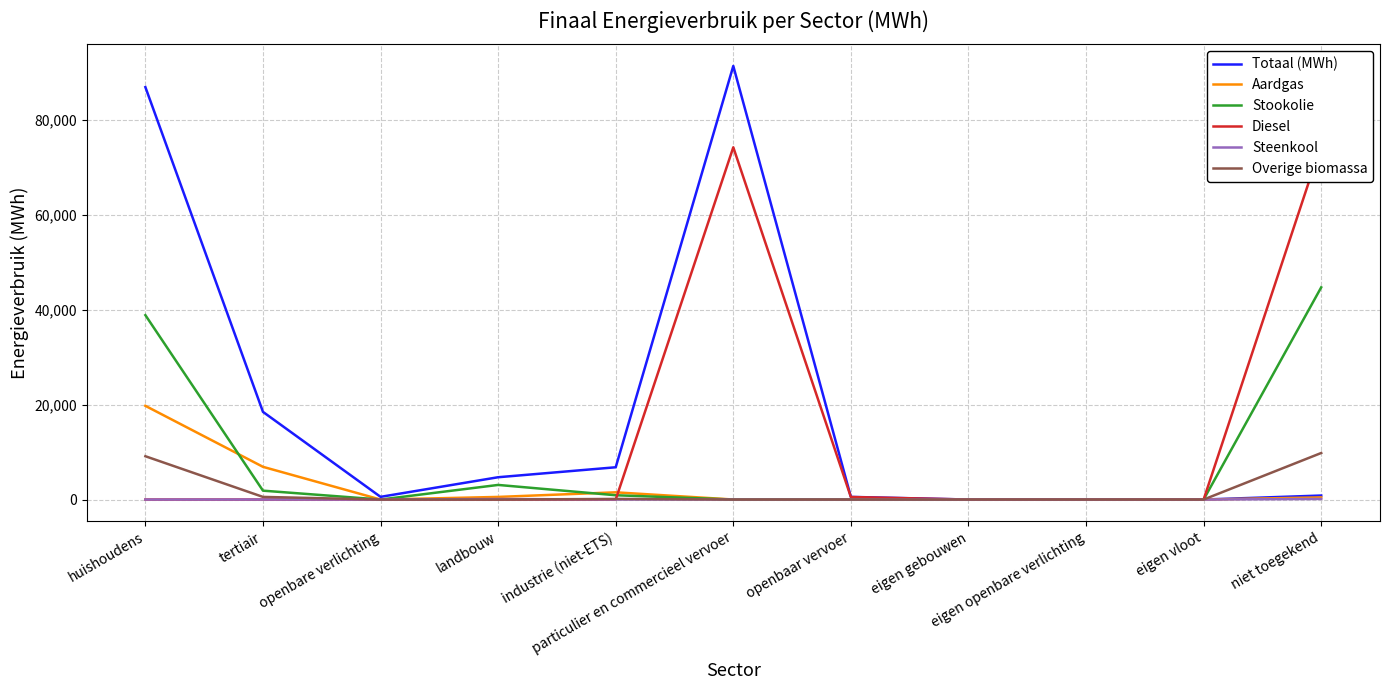

Is the value of Aardgas at eigen vloot greater than the value of Diesel at huishoudens?

No